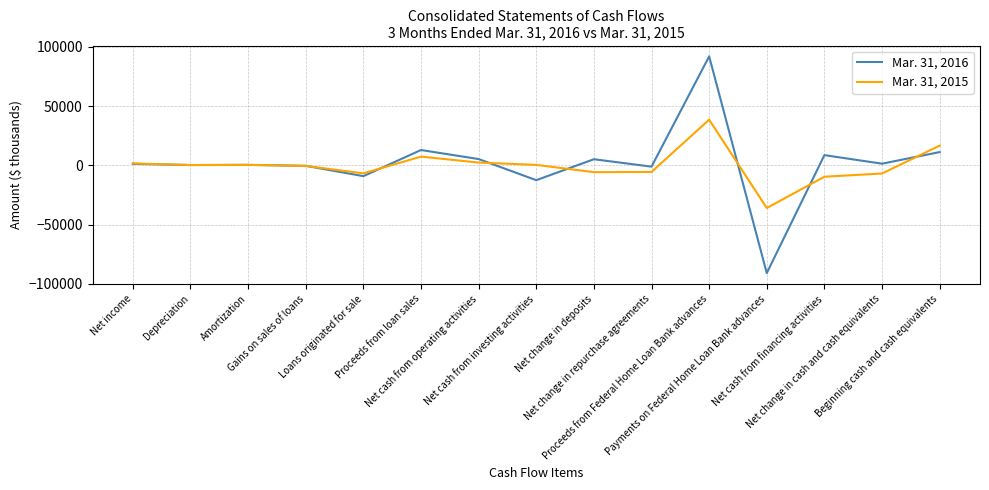

What is the smallest value displayed?

-91007